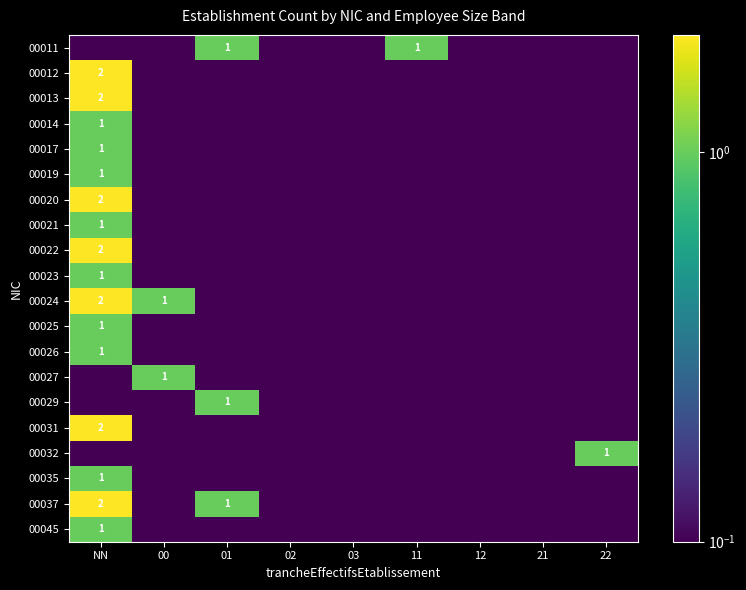

What is the sum of the 00037 values at 01 and NN?

3.0